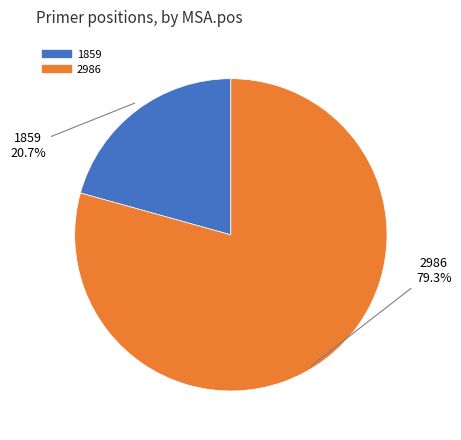

Rank the categories by value from lowest to highest.

1859, 2986